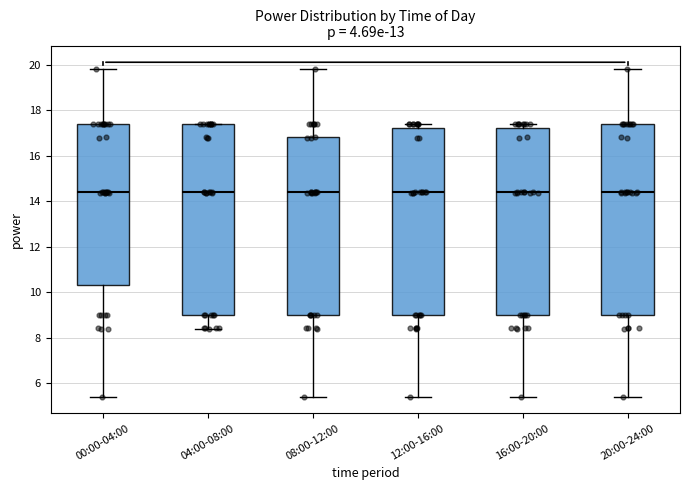

Reading left to right, transcribe this box plot: for each box, give where its median line is, the range the box spans, and where its two whiskers end, as read against the y-axis. The values are not printed on the chart, so give them approximately, as read against the axis.

00:00-04:00: median 14.4, box 10.4 to 17.4, whiskers 5.4 to 19.8
04:00-08:00: median 14.4, box 9.0 to 17.4, whiskers 8.4 to 17.4
08:00-12:00: median 14.4, box 9.0 to 16.8, whiskers 5.4 to 19.8
12:00-16:00: median 14.4, box 9.0 to 17.2, whiskers 5.4 to 17.4
16:00-20:00: median 14.4, box 9.0 to 17.2, whiskers 5.4 to 17.4
20:00-24:00: median 14.4, box 9.0 to 17.4, whiskers 5.4 to 19.8